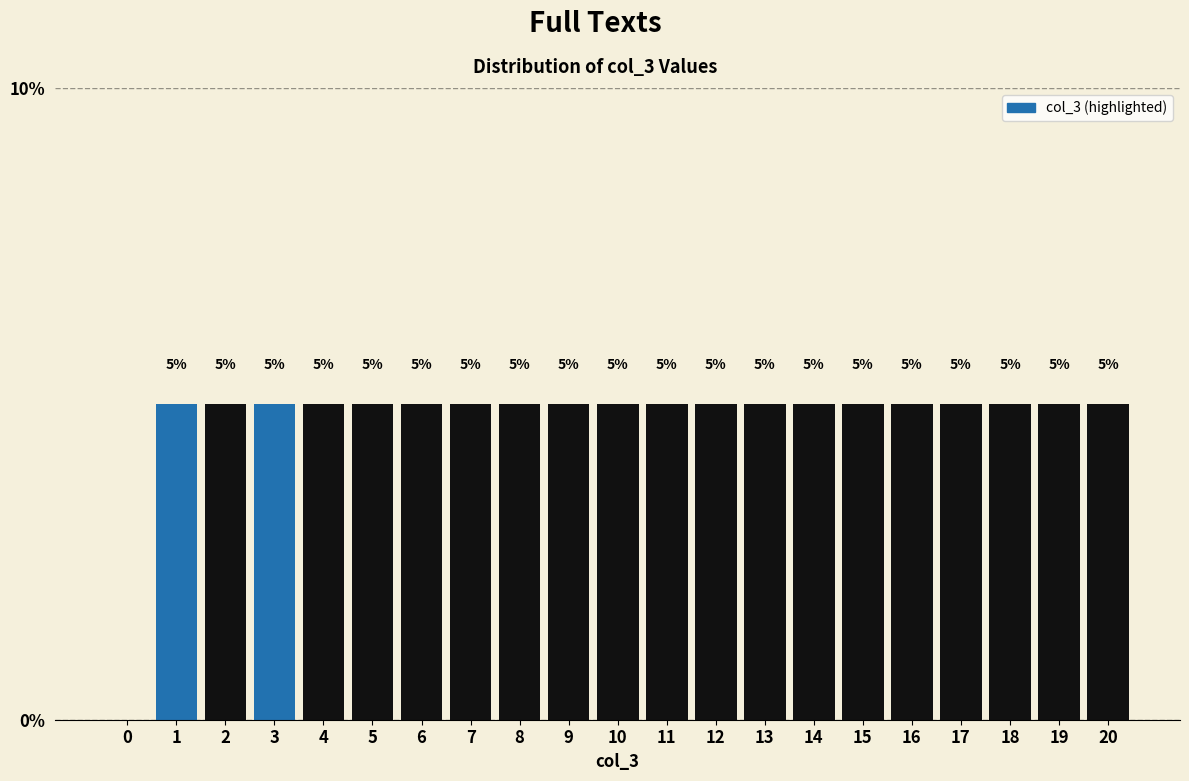

Reading left to right, transcribe all the data shown in this chart.

0=0	1=5	2=5	3=5	4=5	5=5	6=5	7=5	8=5	9=5	10=5	11=5	12=5	13=5	14=5	15=5	16=5	17=5	18=5	19=5	20=5